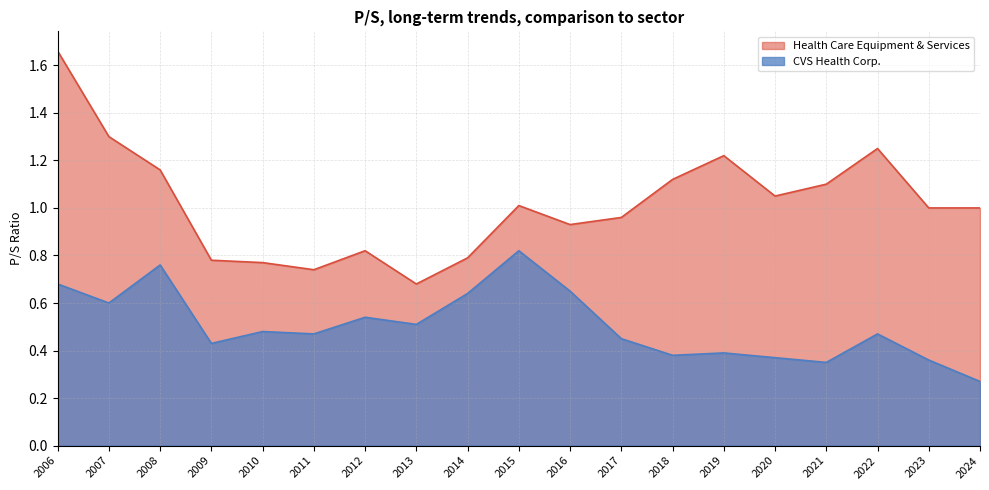

True or false: Health Care Equipment & Services and CVS Health Corp. intersect in this chart.

False